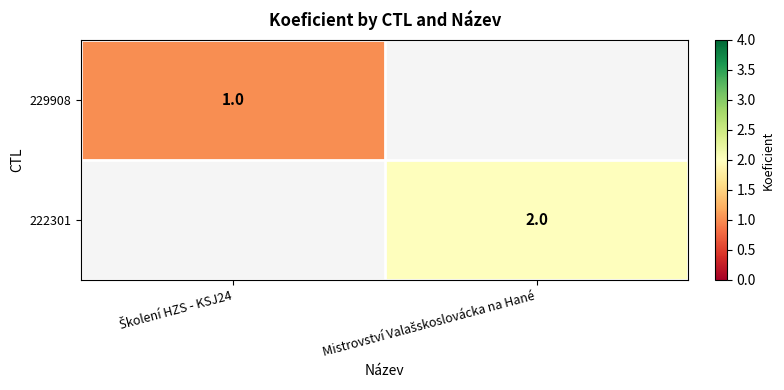

At how many categories does at least one series exceed 1?

1